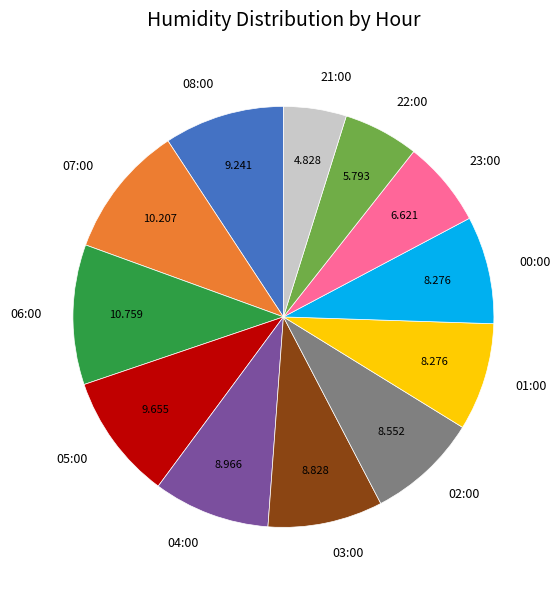

What is the ratio of the value at 05:00 to the value at 07:00?

0.9